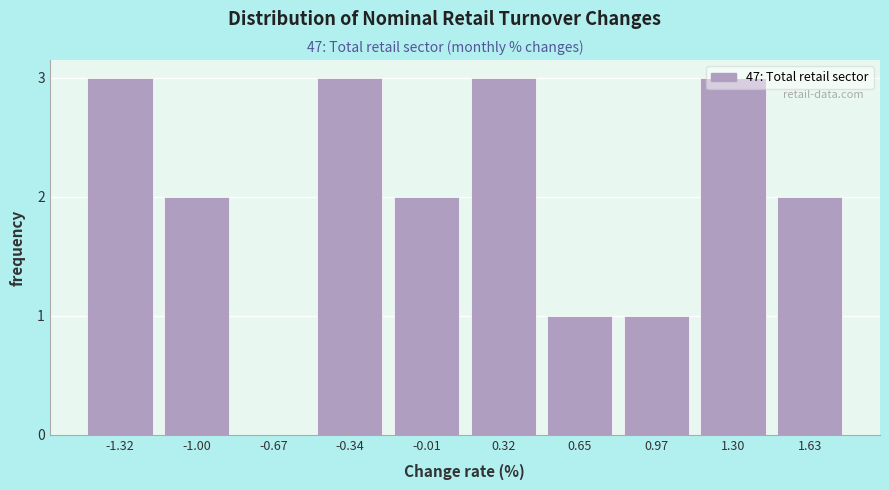

Which has a higher value, -0.34 or -0.01?

-0.34